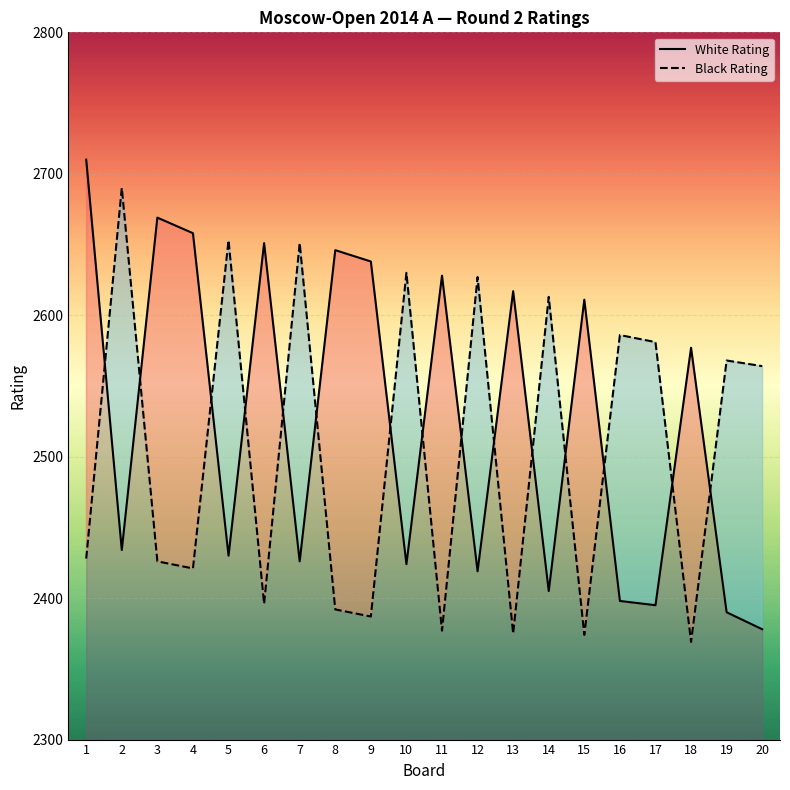

Between which two adjacent categories do White Rating and Black Rating first intersect?

1 and 2